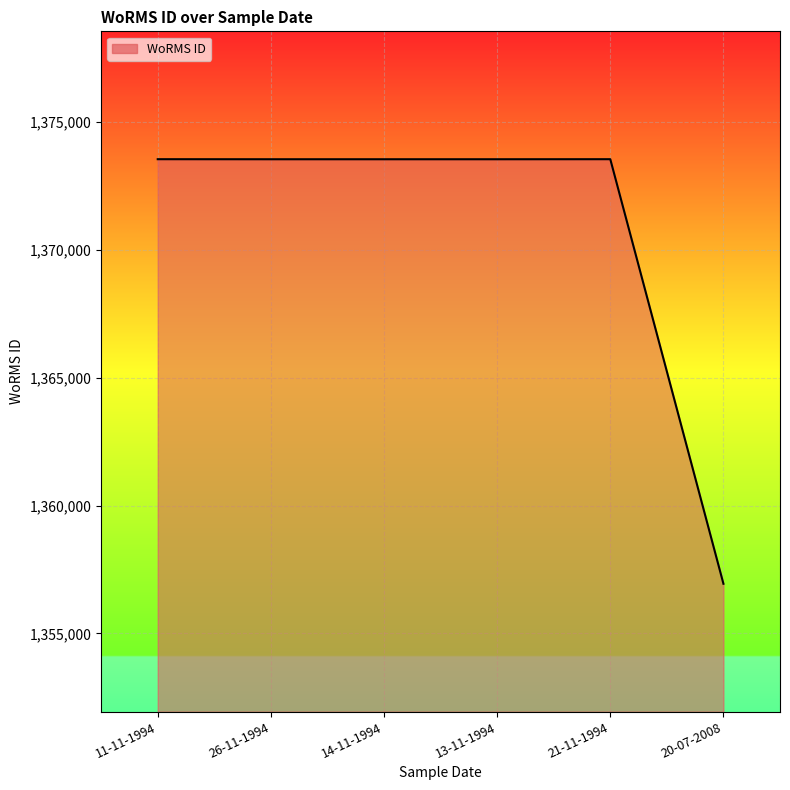

How many interior local peaks (higher than both neighbors) does the data have?

1